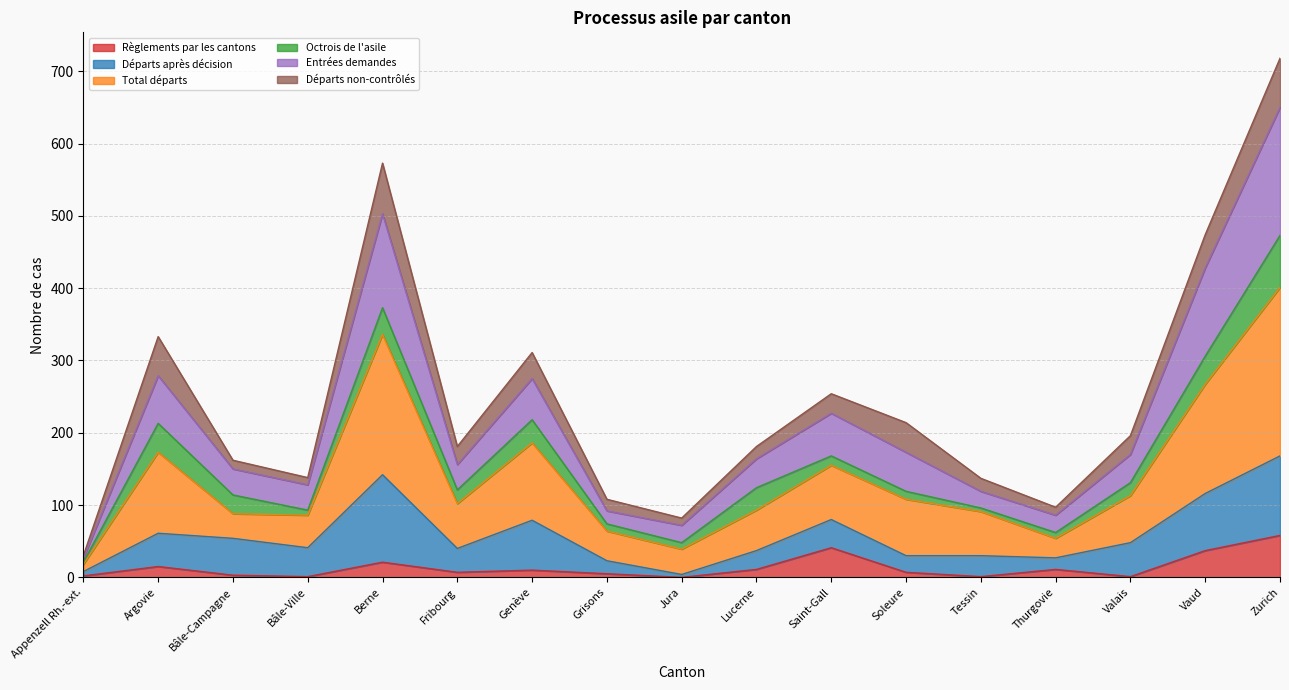

What is the maximum value for Règlements par les cantons?

58